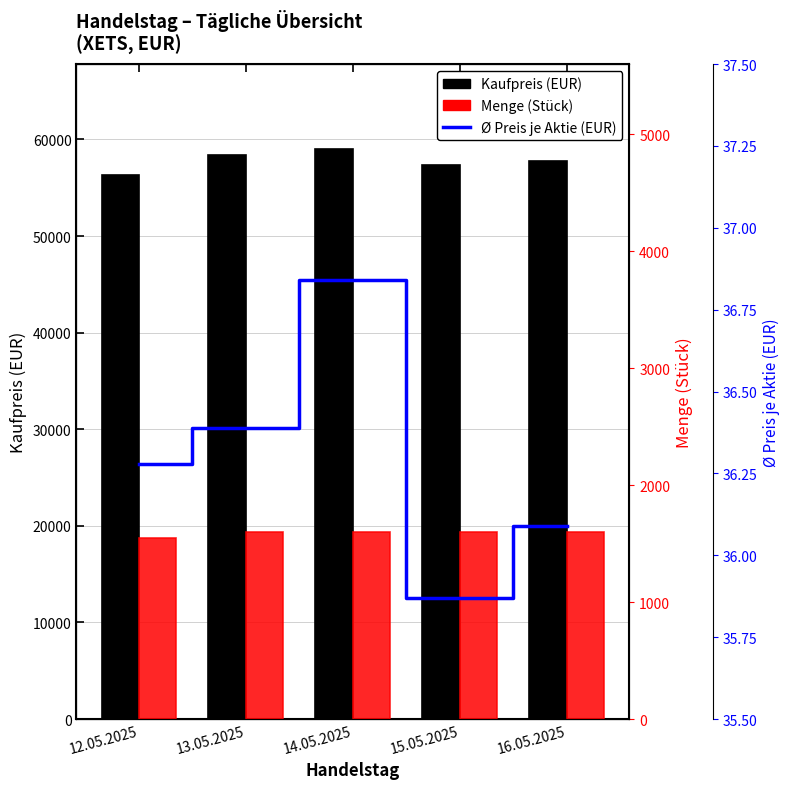

Reading left to right, list all the values displayed in this chart.

Kaufpreis (EUR): 12.05.2025=56301.4	13.05.2025=58423.8	14.05.2025=58964.3	15.05.2025=57342.3	16.05.2025=57782.6
Menge: 12.05.2025=1550.0	13.05.2025=1600.0	14.05.2025=1600.0	15.05.2025=1600.0	16.05.2025=1600.0
Ø Preis je Aktie (EUR): 12.05.2025=36.3	13.05.2025=36.4	14.05.2025=36.8	15.05.2025=35.9	16.05.2025=36.1